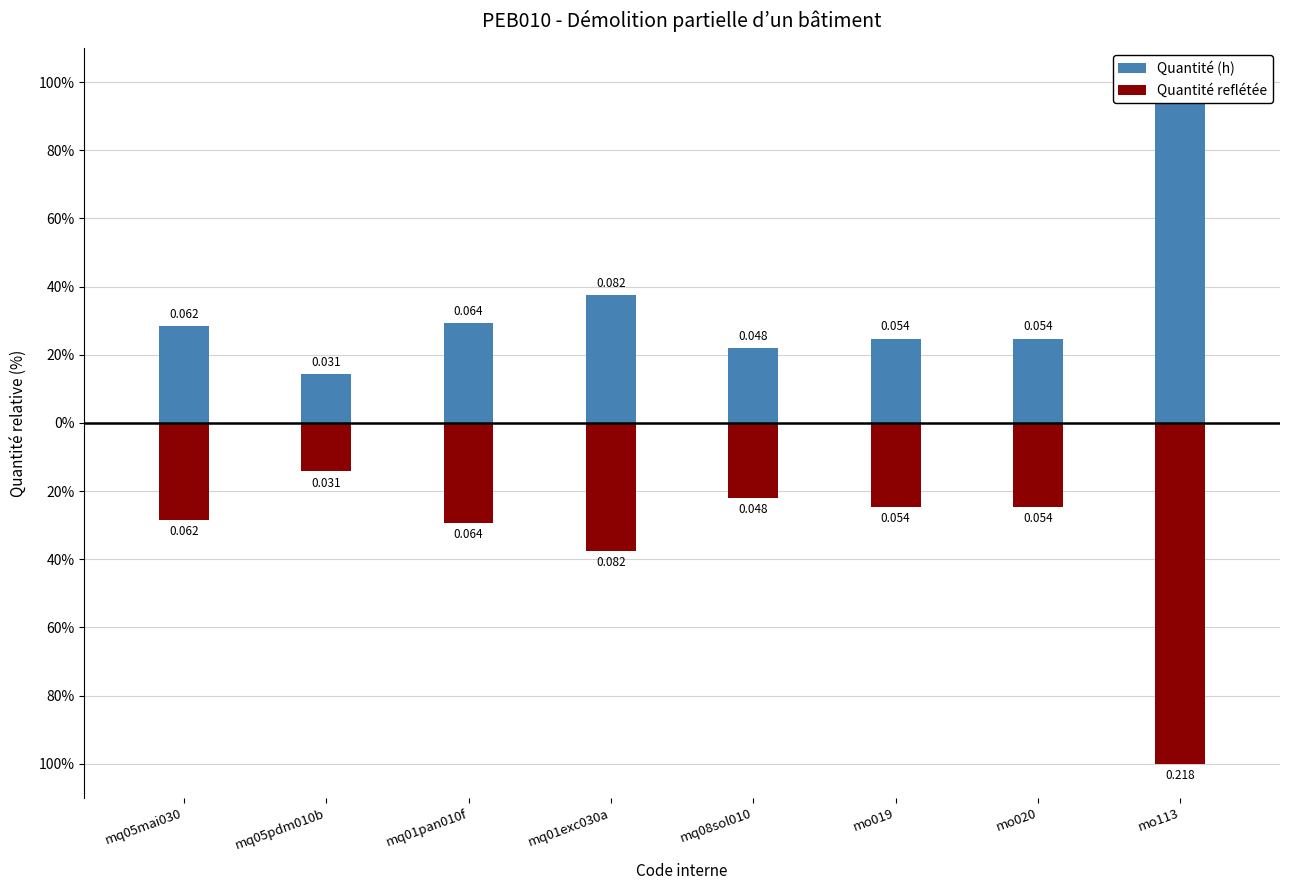

Rank the categories by Quantité (h) value from highest to lowest.

mo113, mq01exc030a, mq01pan010f, mq05mai030, mo019, mo020, mq08sol010, mq05pdm010b